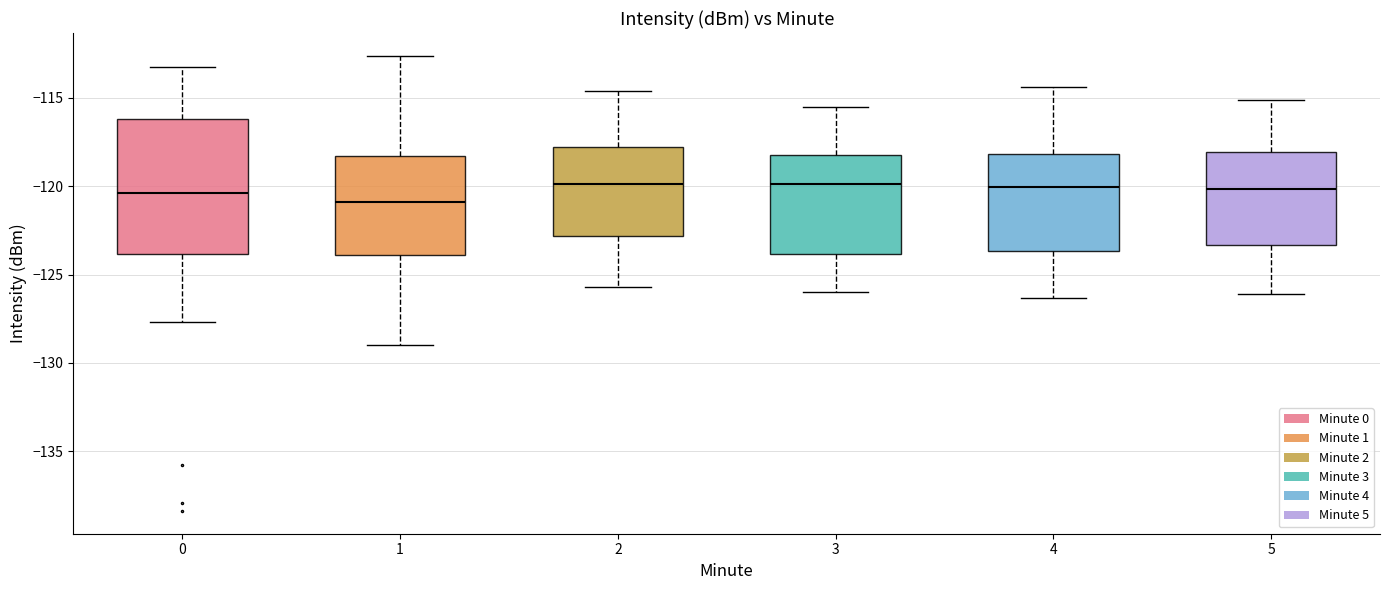

Where is the upper edge of the box at x = 1 on the y-axis? The values are not printed on the chart, so give them approximately, as read against the axis.

-118.5